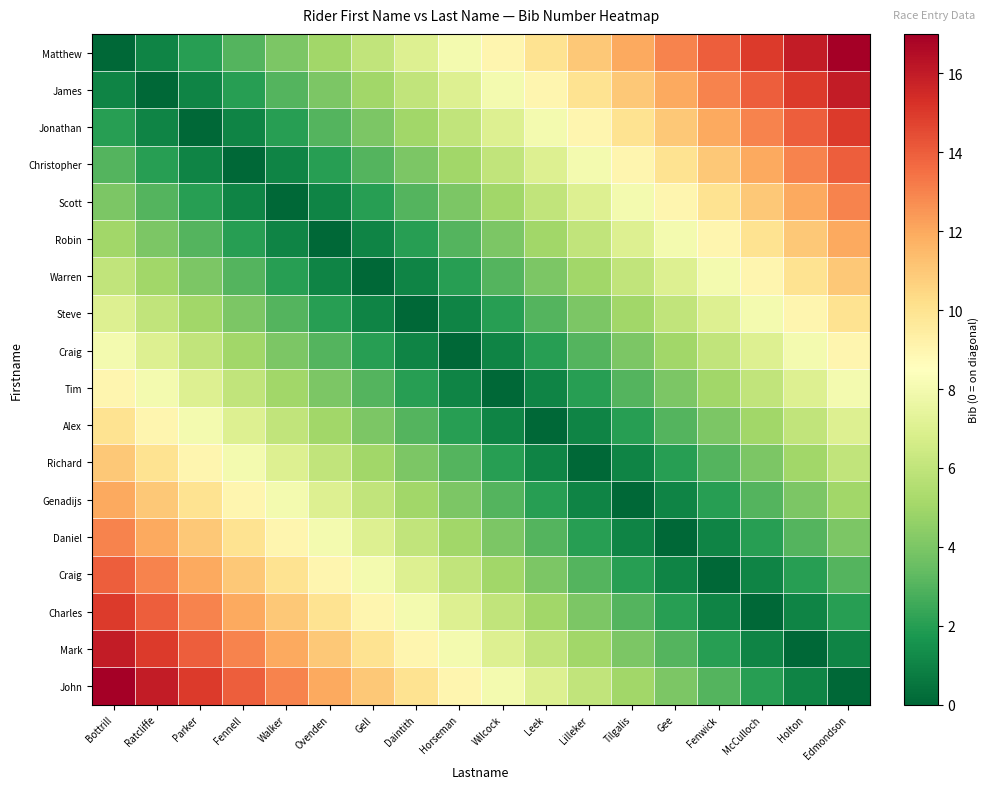

How many series are shown in this chart?

18